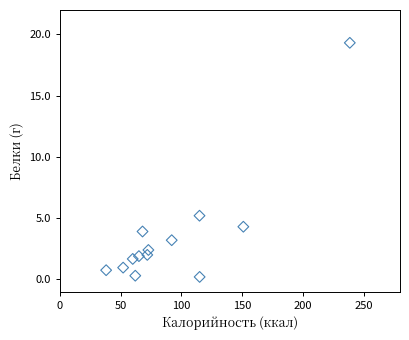

What is the range of X values (max minus min)?

200.7